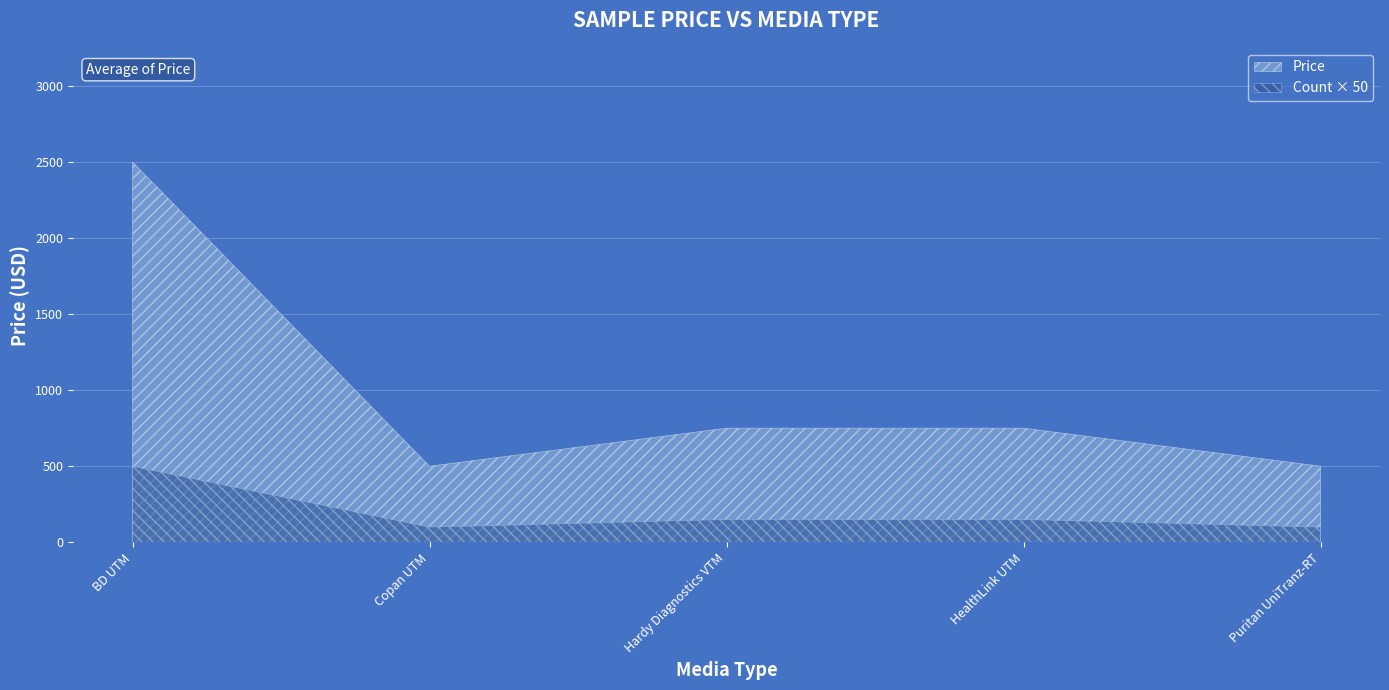

What are all the series names shown in the legend?

Price, Count × 50